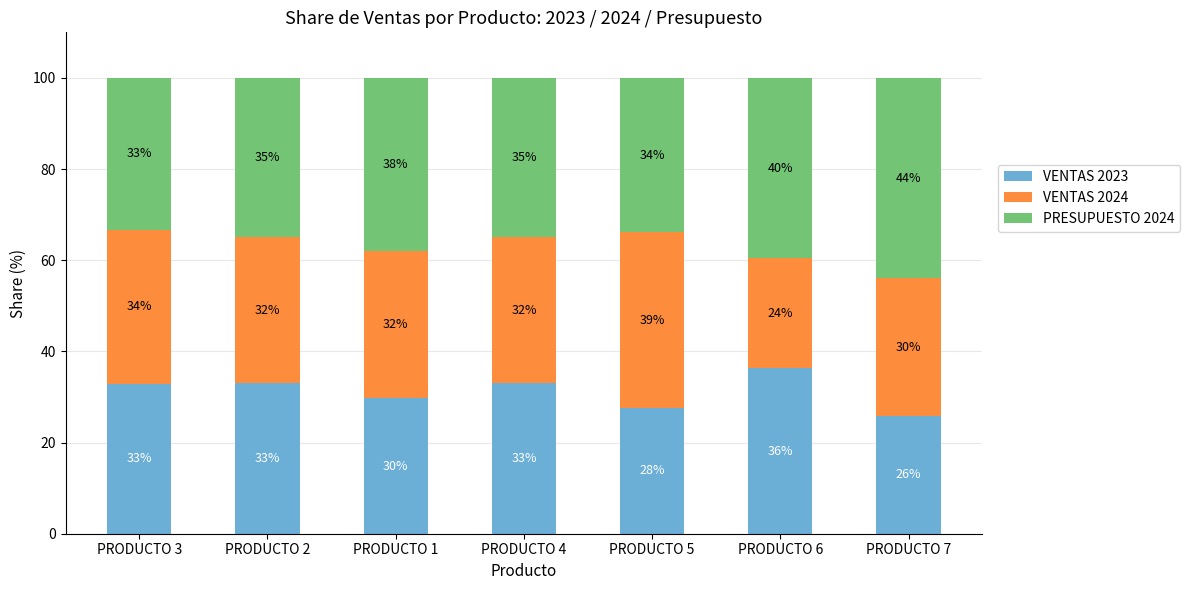

What is the approximate value of VENTAS 2023 at PRODUCTO 2?

33.0